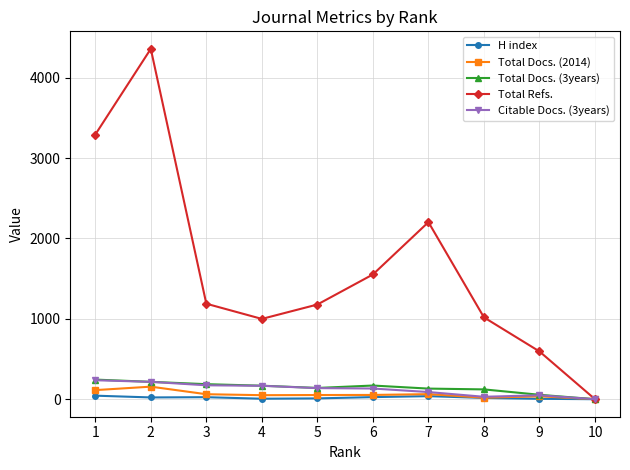

How many categories are shown in the chart?

10